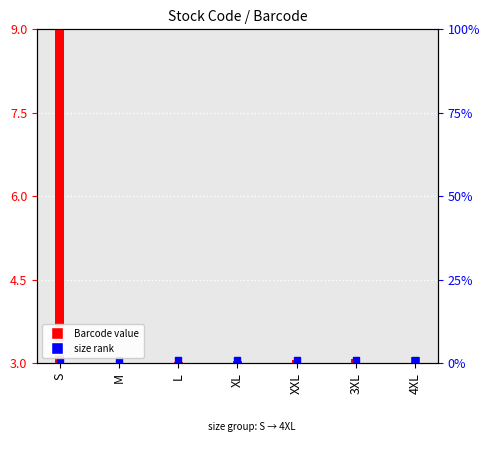

What is the total value across all series at XL?

6.1